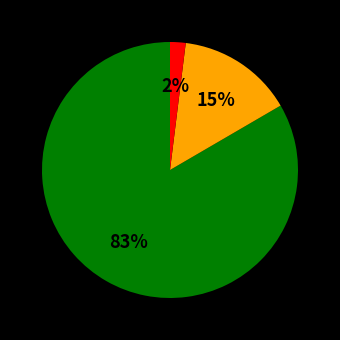

Does any single category account for the majority?

Yes